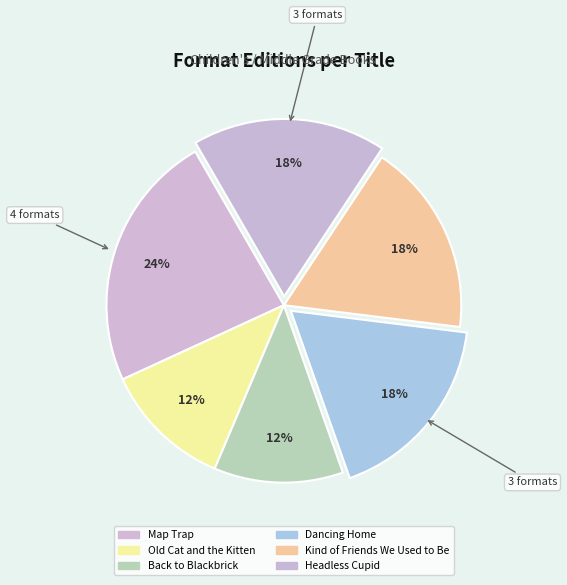

Does any single category account for the majority?

No